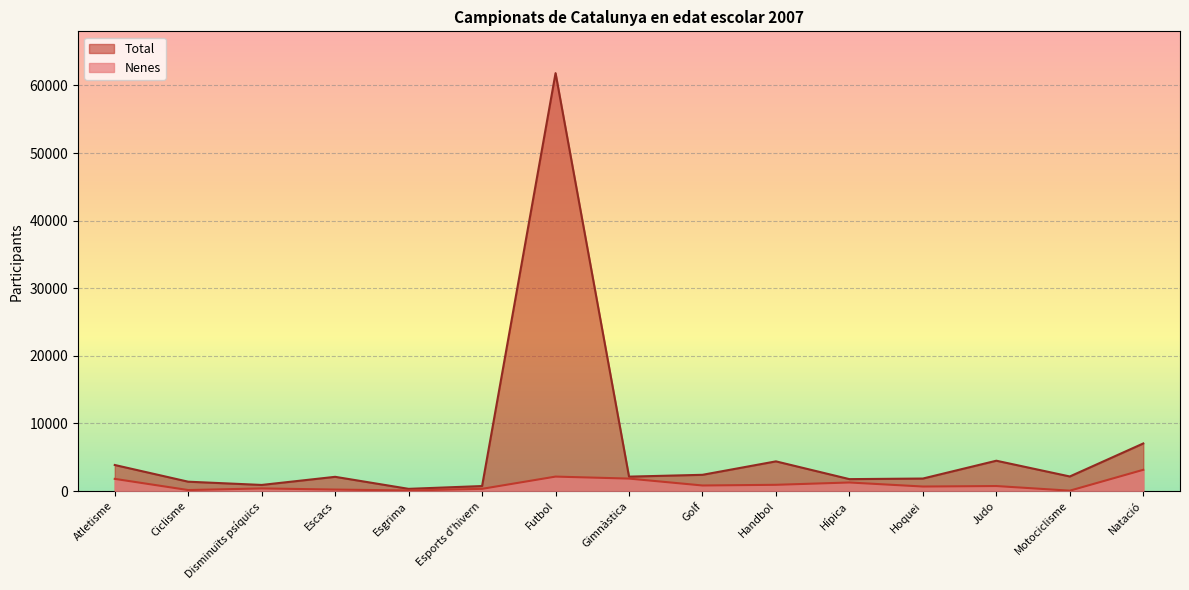

What is the sum of the Nenes values at Esports d'hivern and Disminuïts psíquics?

716